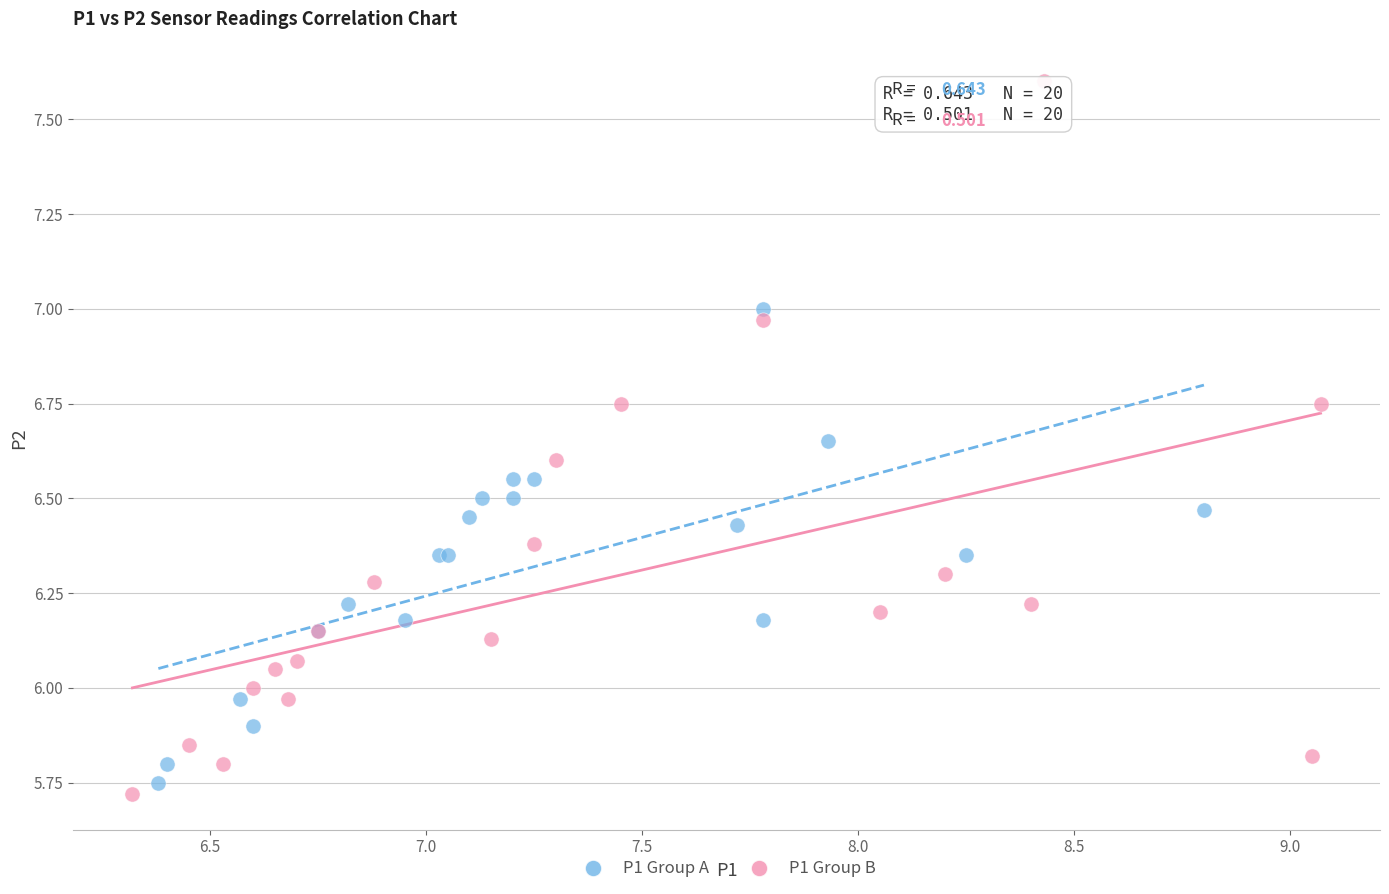

Which series has the largest Y range (max minus min)?

P1 Group B